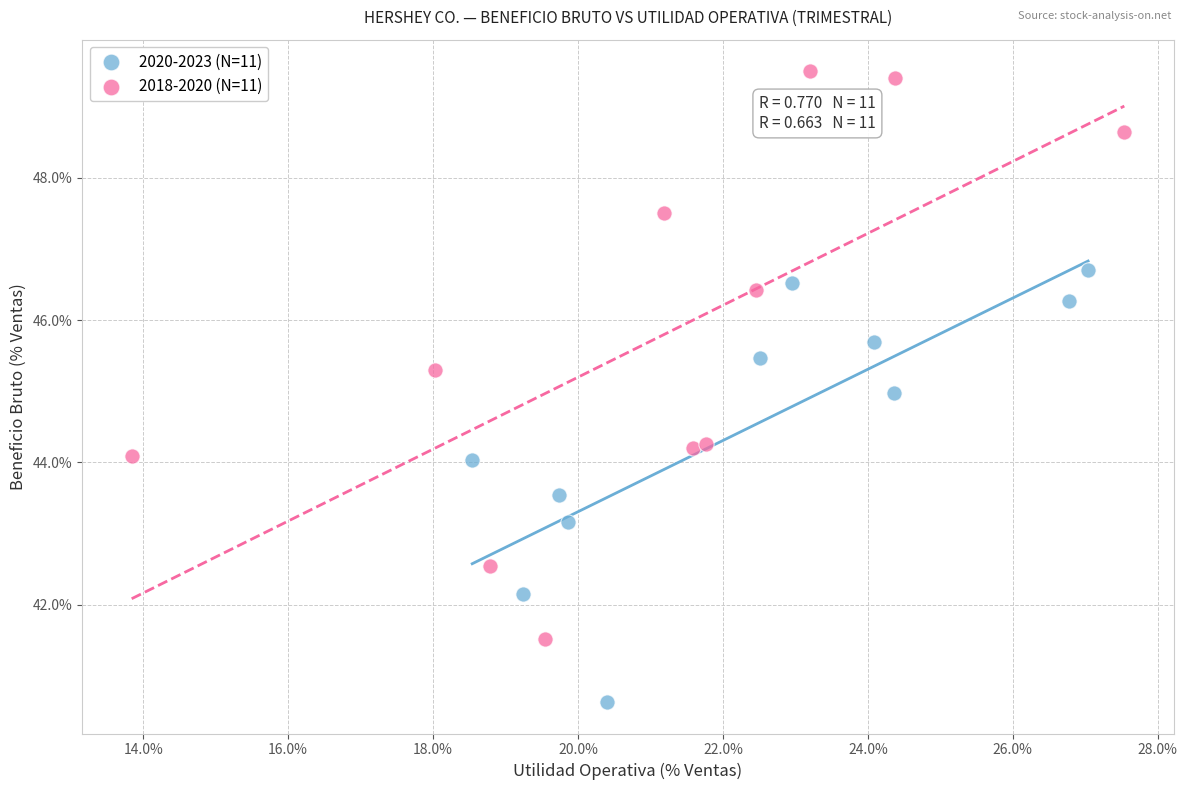

Which series reaches the maximum Y coordinate?

2018-2020 (N=11)